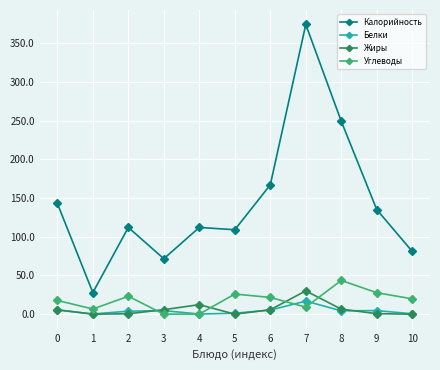

What is the average value of the Калорийность series?

143.8